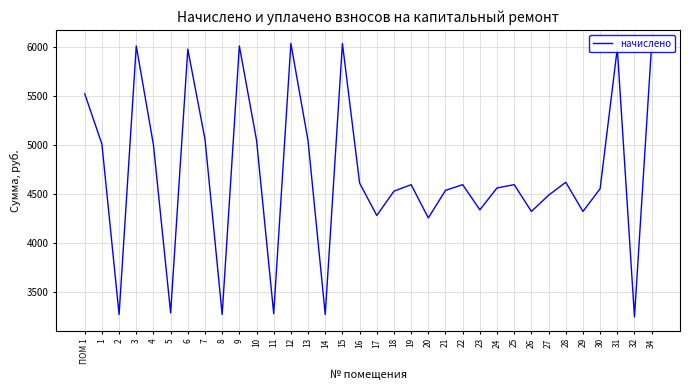

What is the change in value from 11 to 24?

+1283.4